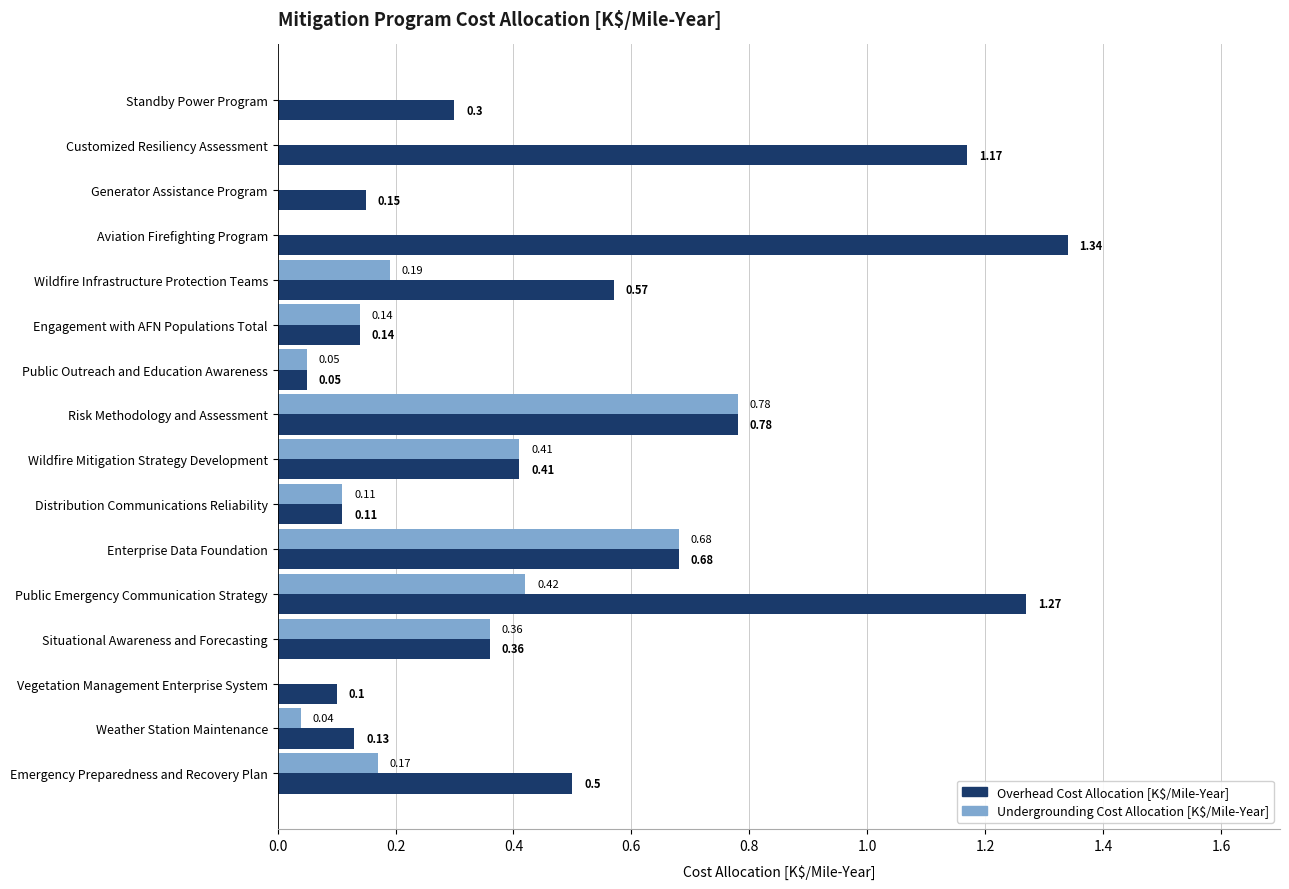

Which category has the highest value across all series?

Aviation Firefighting Program